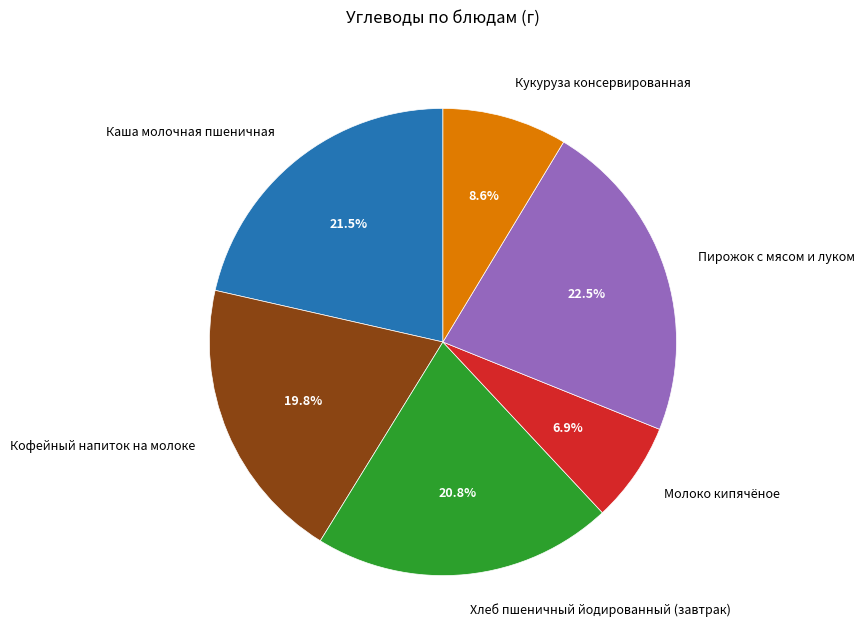

To the nearest percent, what is the difference between the largest and smallest slice percentages?

16%